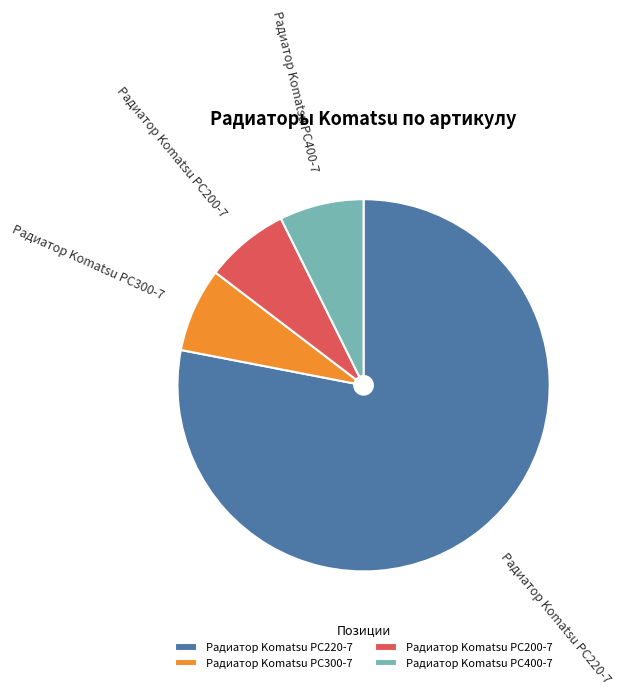

Is Радиатор Komatsu PC220-7 the majority of the pie?

Yes